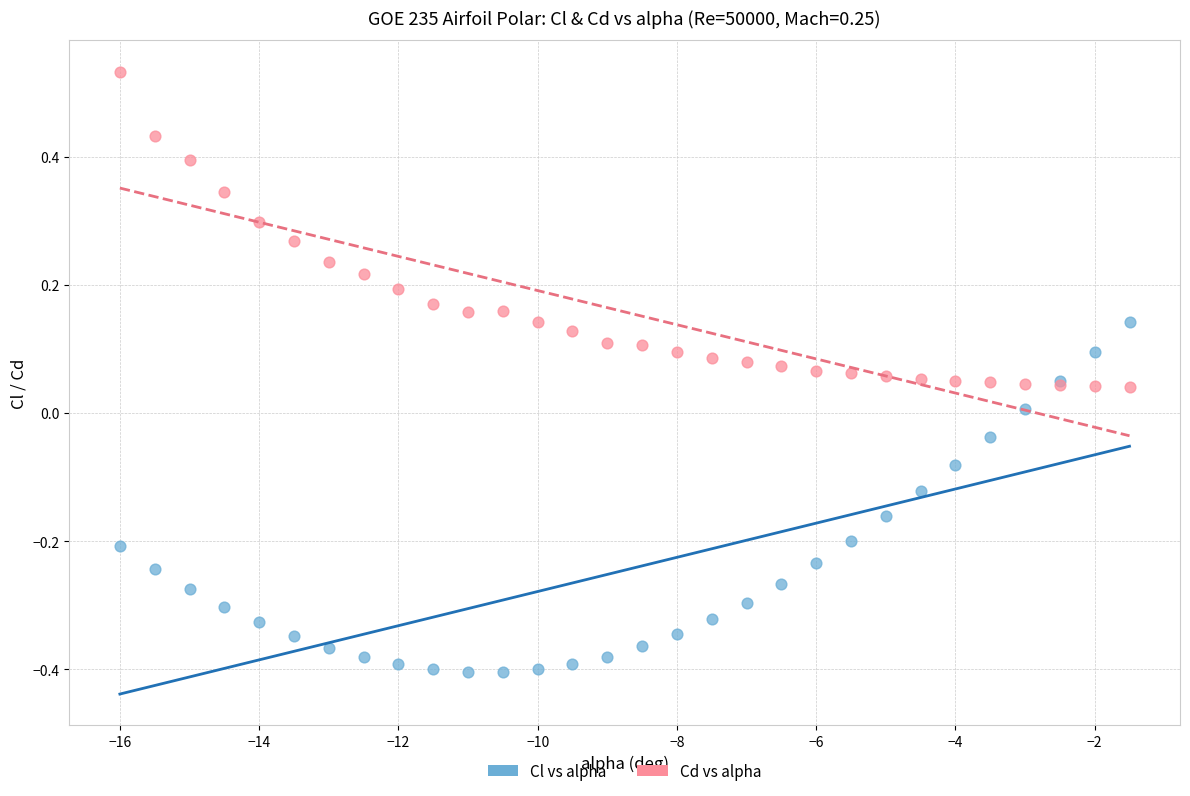

Which series contains the highest Y value?

Cd vs alpha